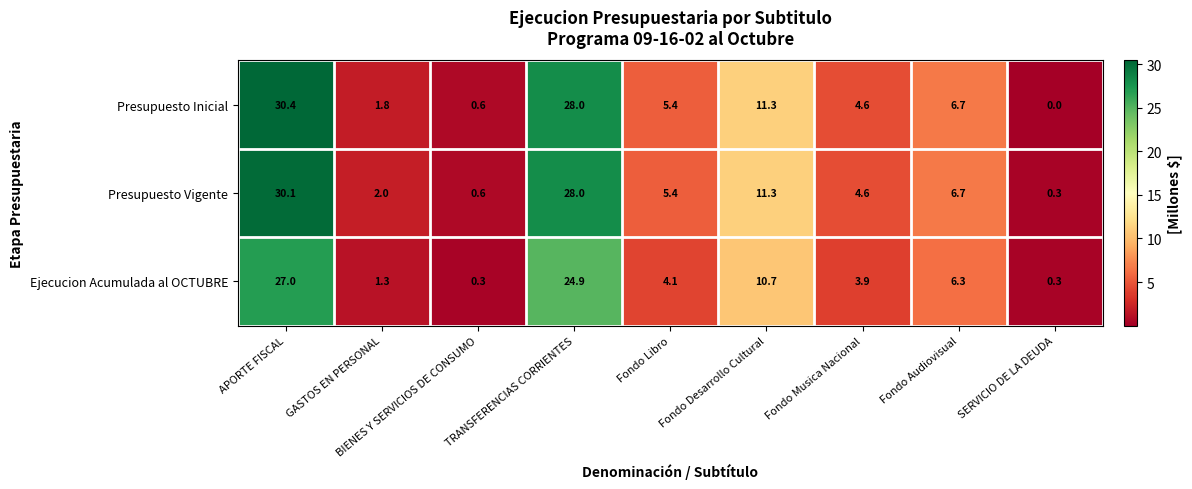

Is it true that Presupuesto Inicial equals 5.4 at Fondo Libro?

True